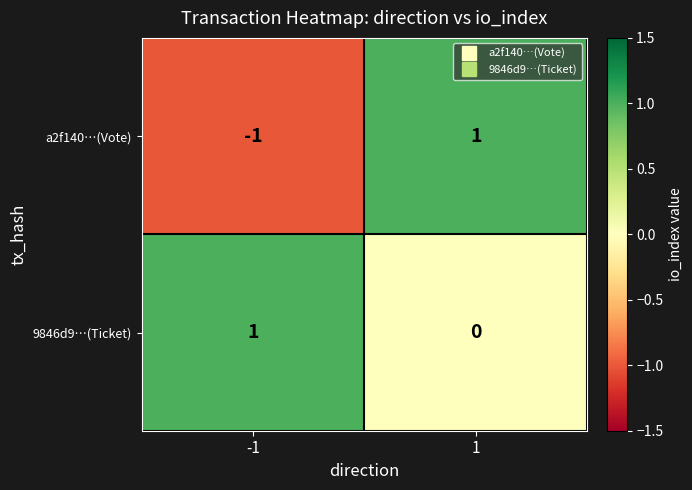

The 9846d9…(Ticket) series shows 1 at -1. True or false?

True